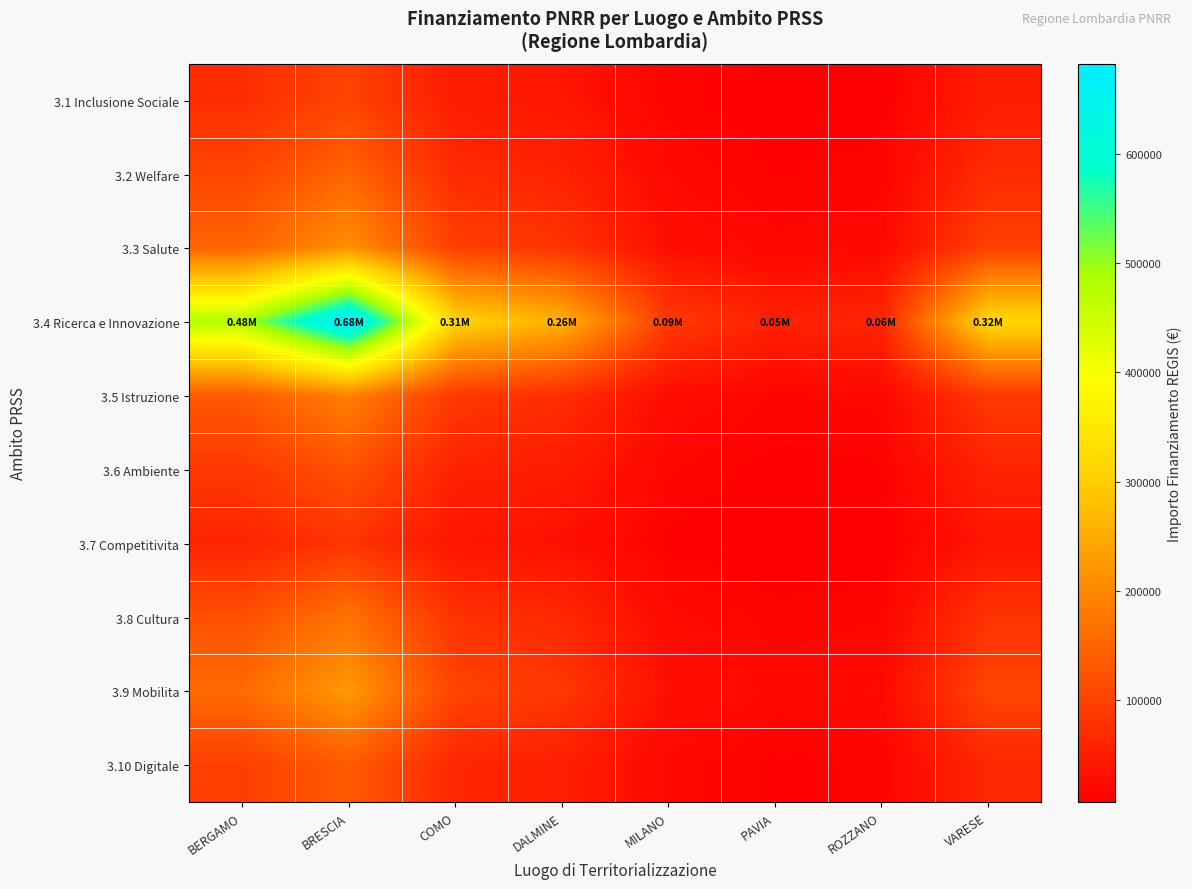

What is the maximum value shown in the chart?

682502.5